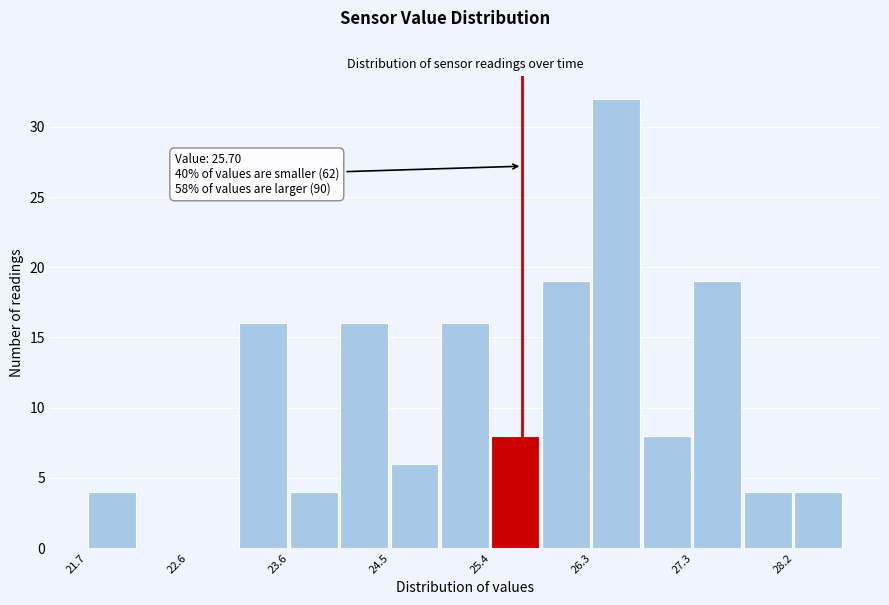

Over which range of the x-axis is the bar tallest?

26.3 to 26.8